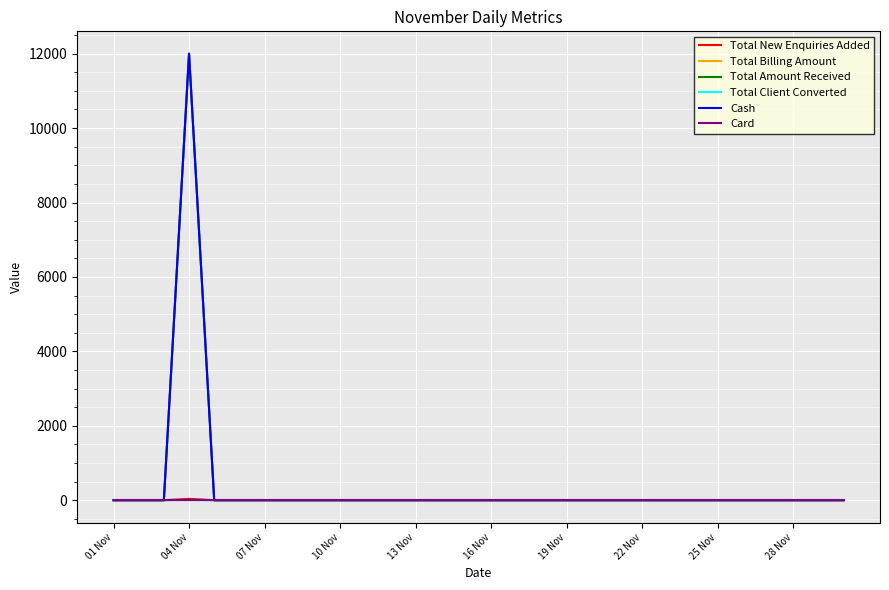

Does the chart display data point markers on the line(s)?

No